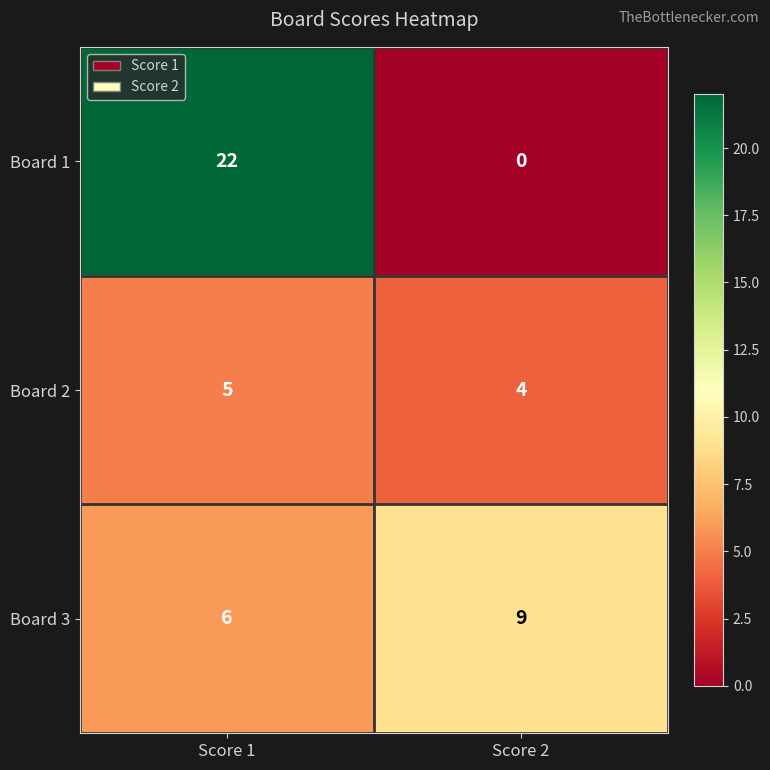

What is the greatest value displayed?

22